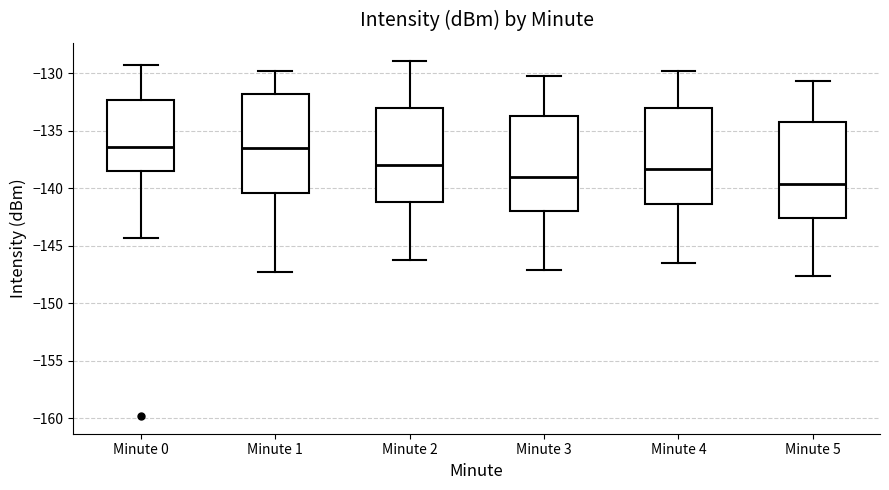

Reading left to right, transcribe this box plot: for each box, give where its median line is, the range the box spans, and where its two whiskers end, as read against the y-axis. The values are not printed on the chart, so give them approximately, as read against the axis.

Minute 0: median -136.5, box -138.5 to -132.5, whiskers -144.5 to -129.5
Minute 1: median -136.5, box -140.5 to -132.0, whiskers -147.5 to -130.0
Minute 2: median -138.0, box -141.0 to -133.0, whiskers -146.0 to -129.0
Minute 3: median -139.0, box -142.0 to -133.5, whiskers -147.0 to -130.0
Minute 4: median -138.5, box -141.5 to -133.0, whiskers -146.5 to -130.0
Minute 5: median -139.5, box -142.5 to -134.0, whiskers -147.5 to -130.5